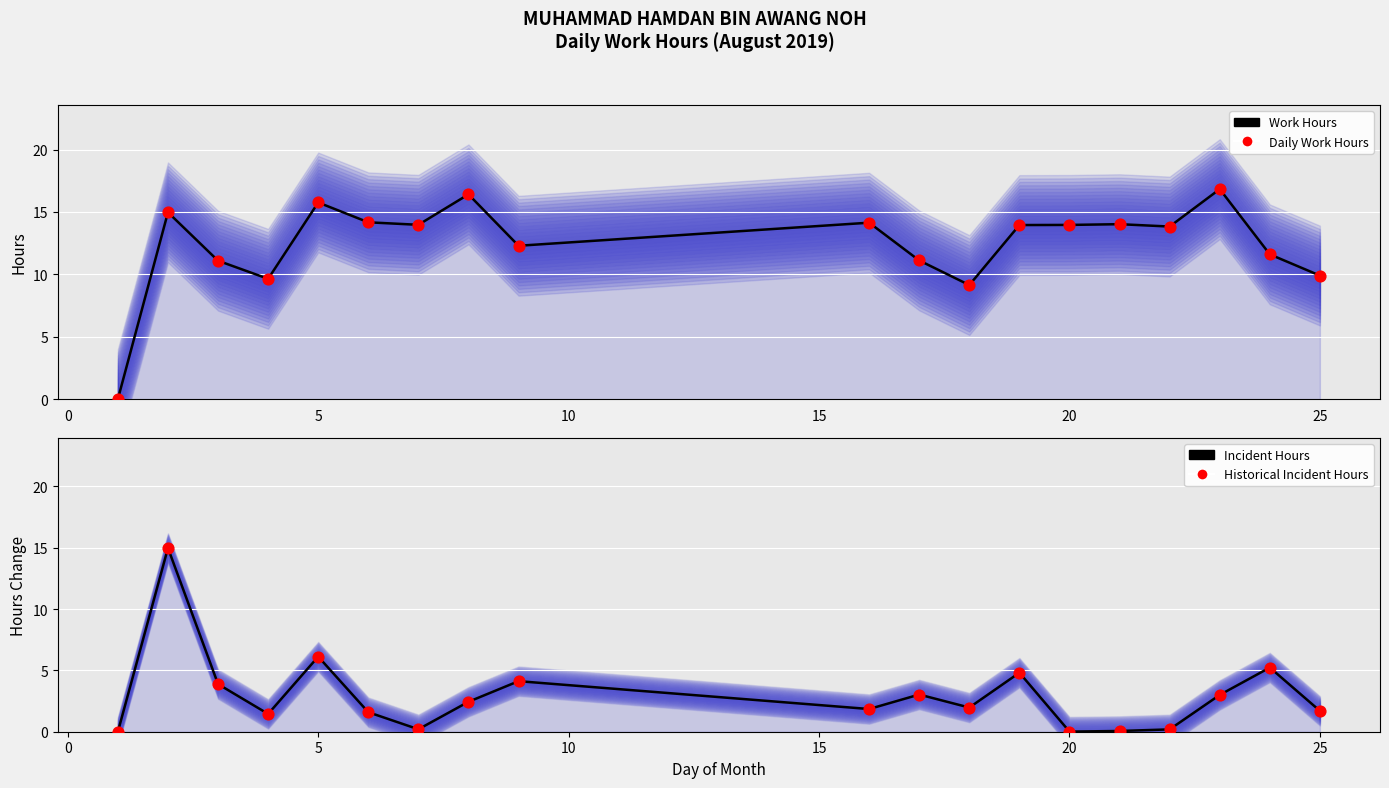

Which series has the largest total across all categories?

Work Hours (Line)